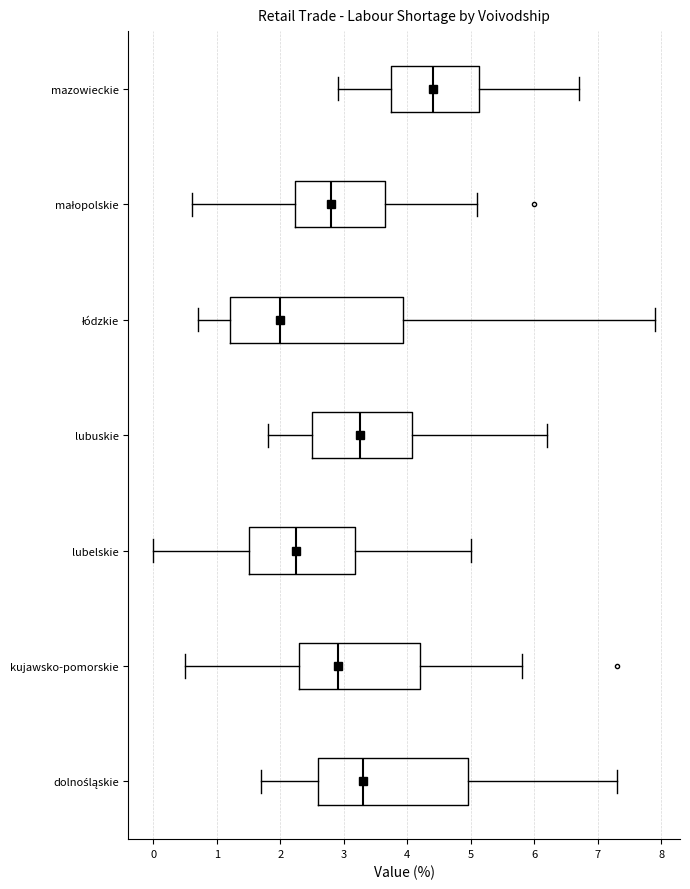

Which box has the furthest to the right median line?

mazowieckie